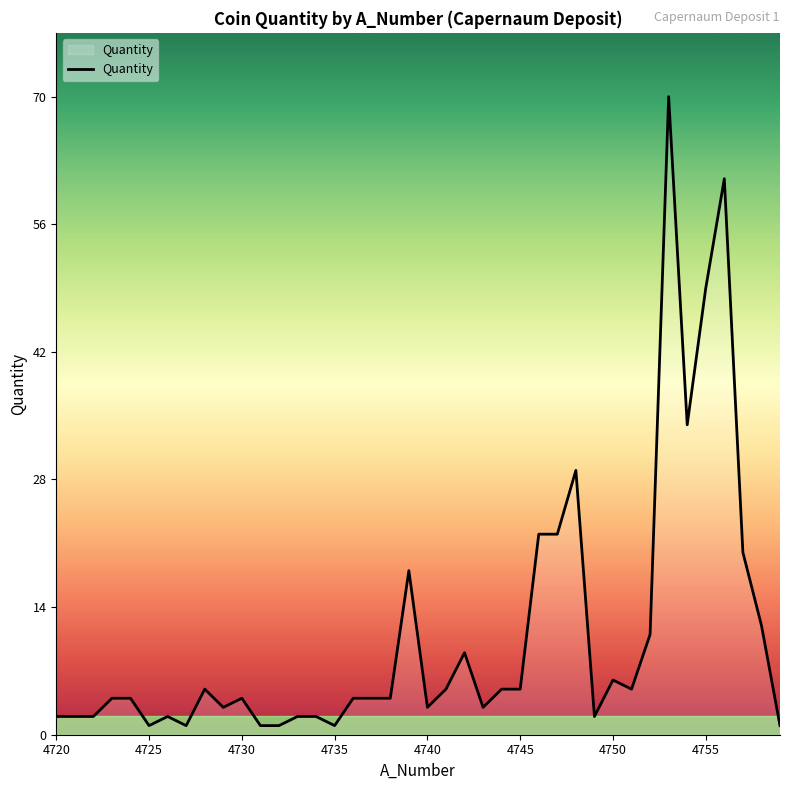

What is the greatest value displayed?

70